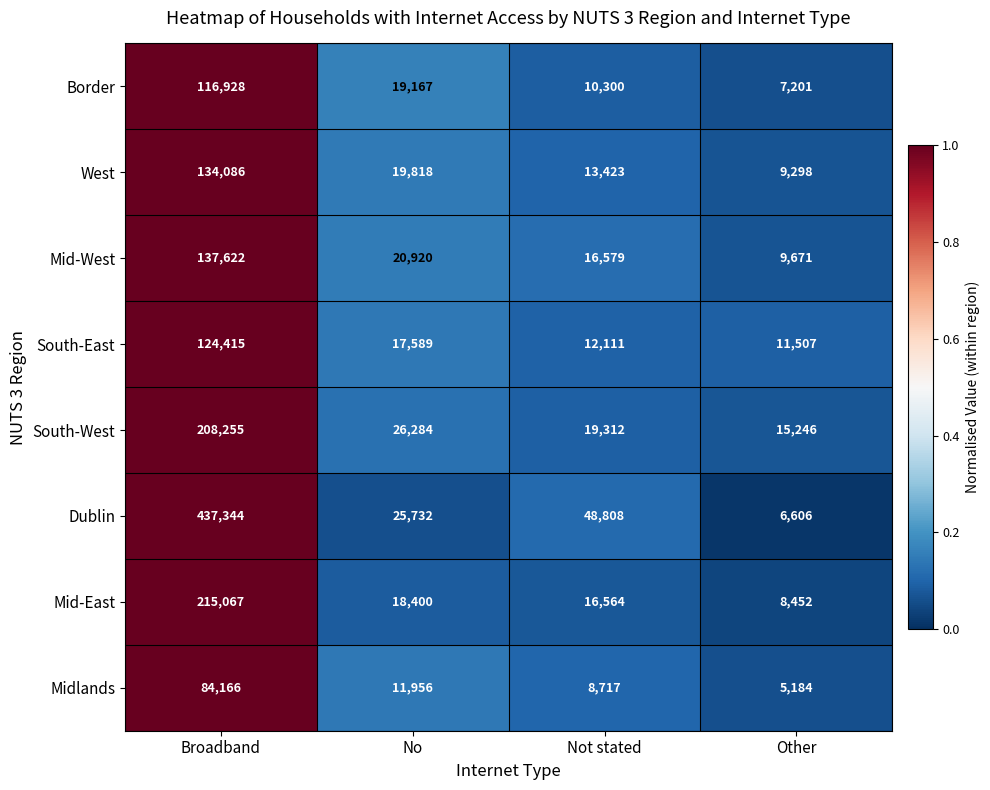

What is the maximum value shown in the chart?

437344